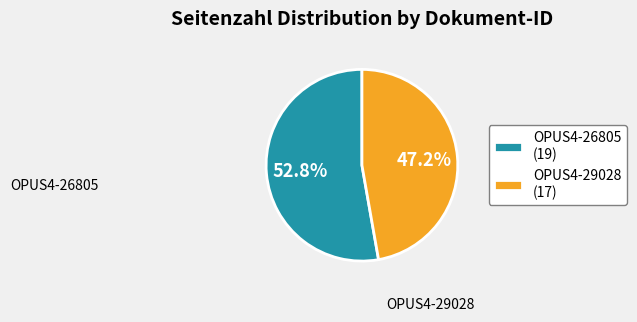

To the nearest percent, what percentage of the pie is OPUS4-29028?

47%